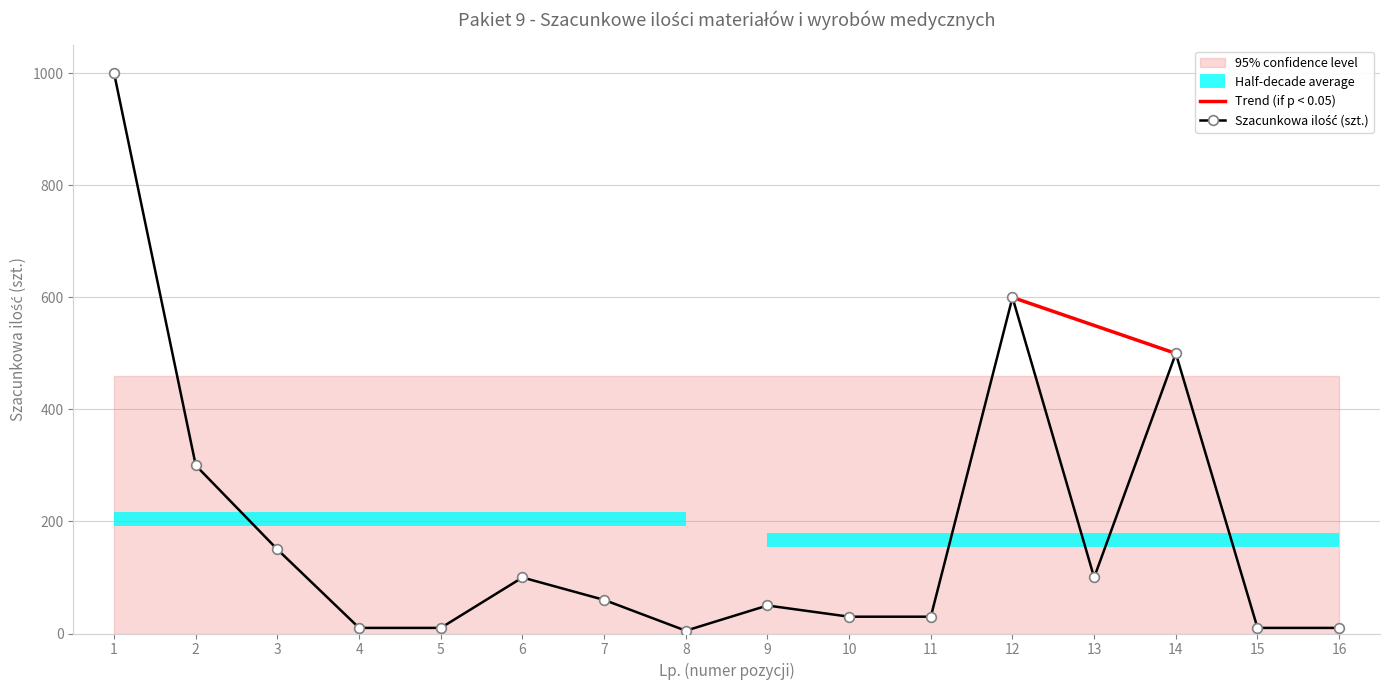

At which category does the chart reach its minimum across all series?

8